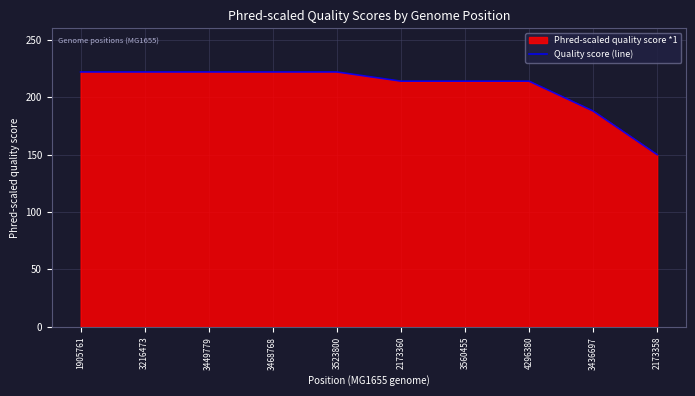

What is the value of the 2nd point from the left?

222